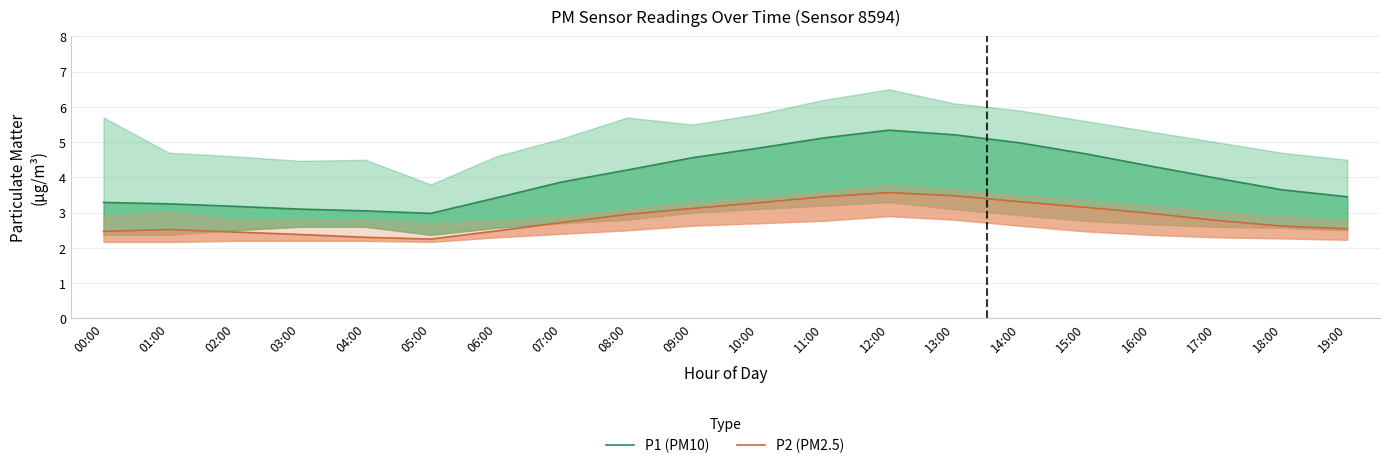

List the series in order of their overall mean, lowest first.

P2 (PM2.5), P1 (PM10)